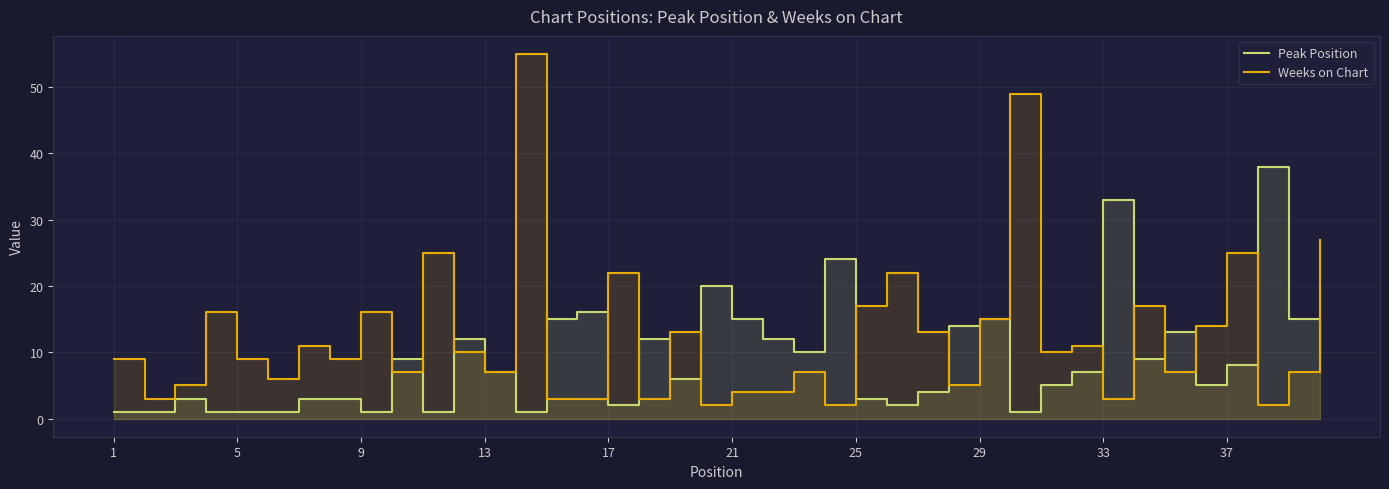

What are all the series names shown in the legend?

Peak Position, Weeks on Chart